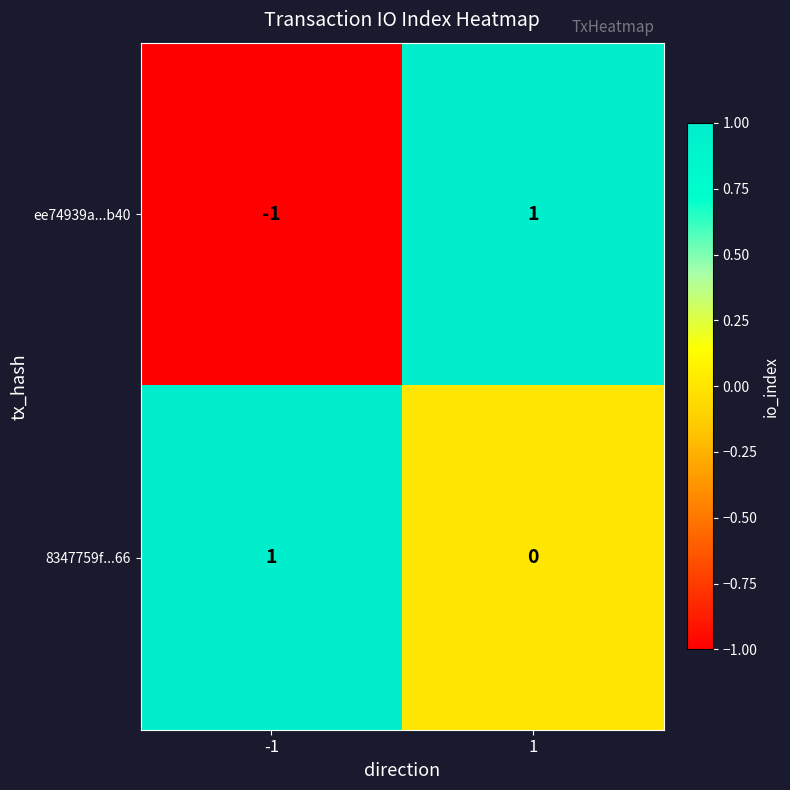

Rank the categories by 8347759f...66 value from highest to lowest.

-1, 1